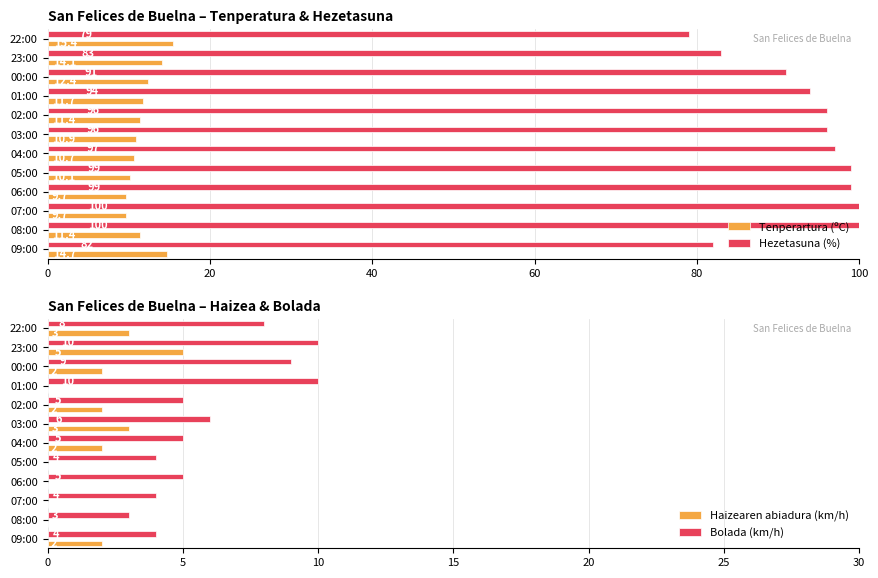

The Haizearen abiadura (km/h) series shows 3 at 03:00. True or false?

True